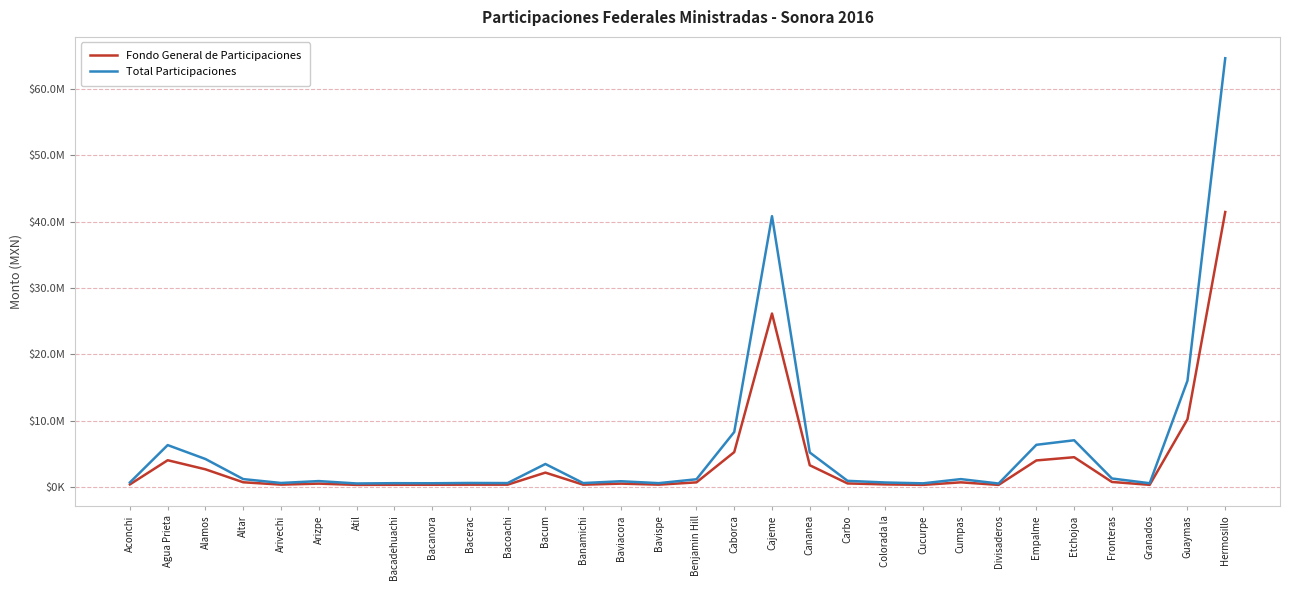

Does the chart have visible grid lines?

Yes